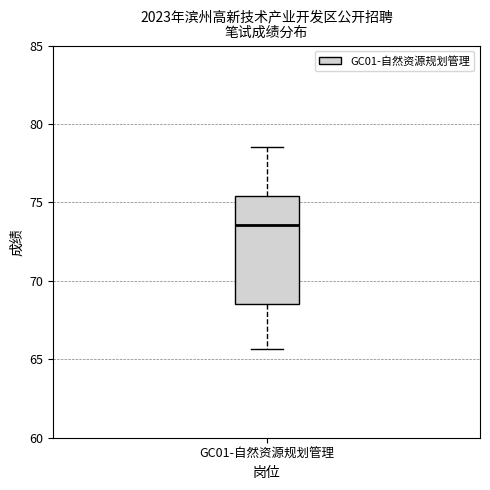

Transcribe this box plot: give where the median line is, the range the box spans, and where the two whiskers end, as read against the y-axis. The values are not printed on the chart, so give them approximately, as read against the axis.

median 73.5, box 68.5 to 75.5, whiskers 65.5 to 78.5